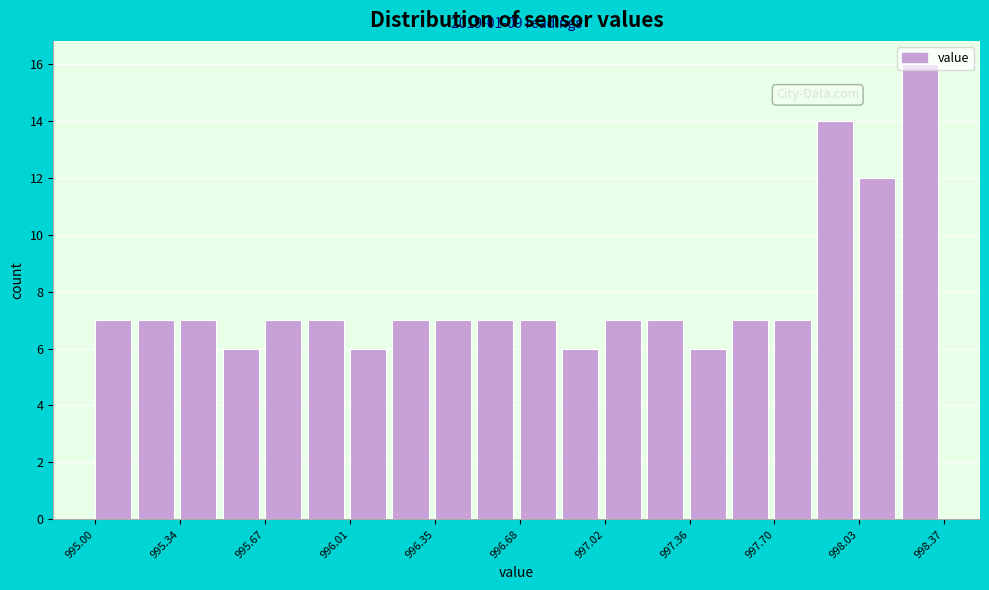

Read against the x-axis, roughly where is the centre of the tallest bar?

998.25